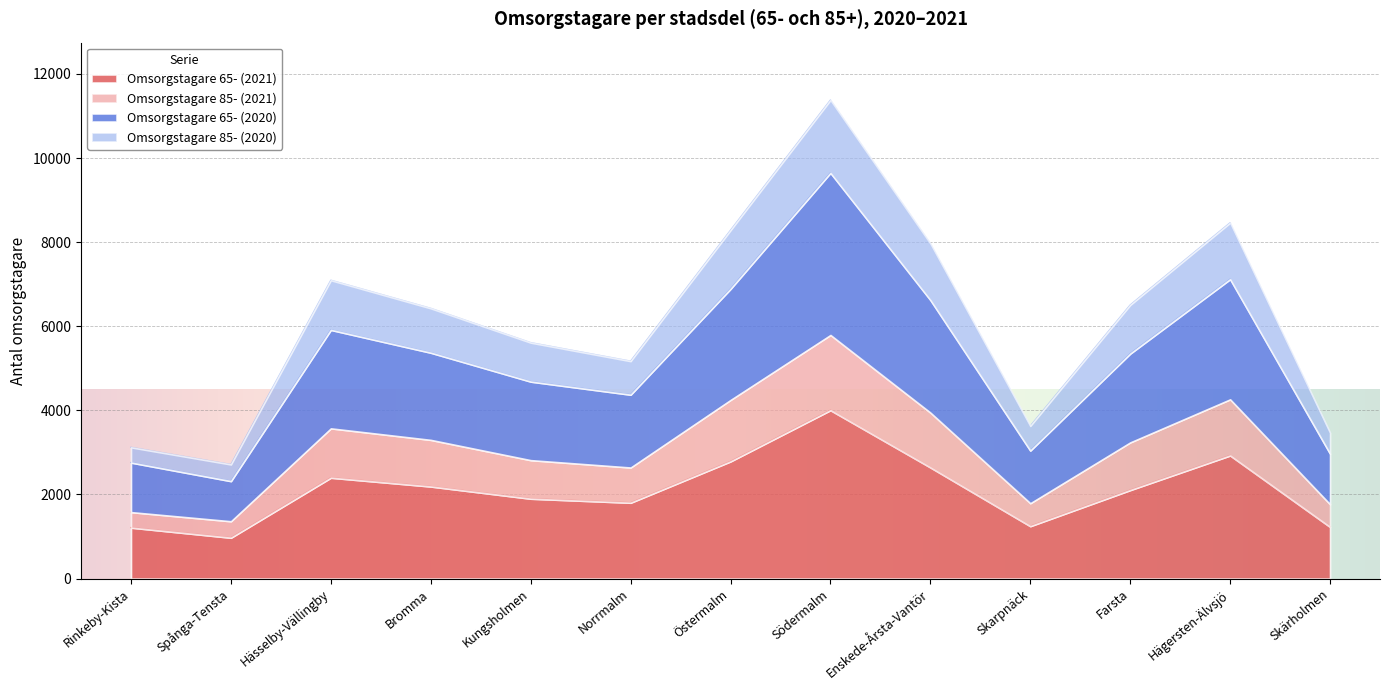

At which label does Omsorgstagare 65- (2020) reach its minimum?

Spånga-Tensta